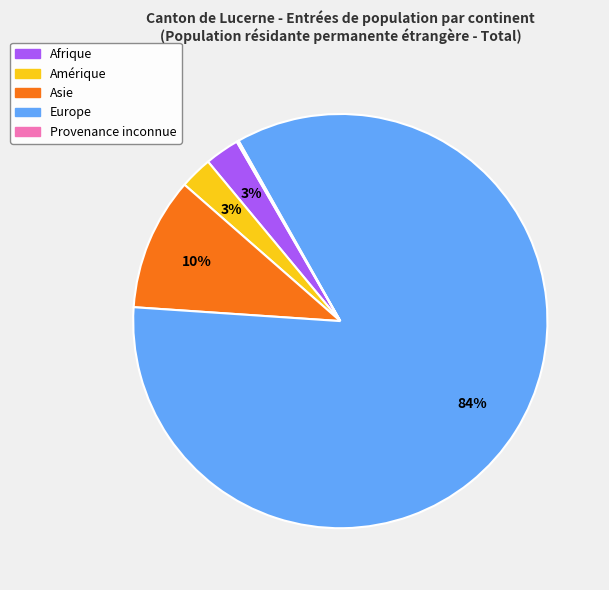

To the nearest percent, what is the difference between the largest and smallest slice percentages?

84%